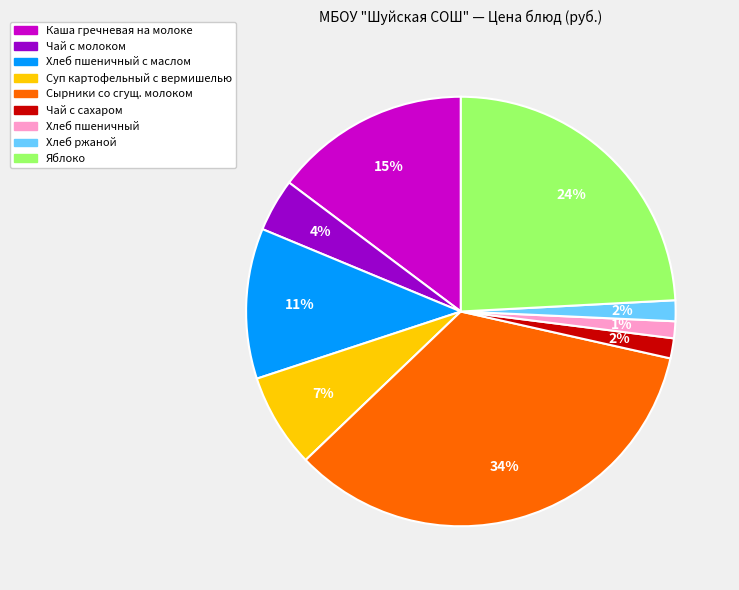

Between Хлеб пшеничный and Суп картофельный с вермишелью, which is larger?

Суп картофельный с вермишелью